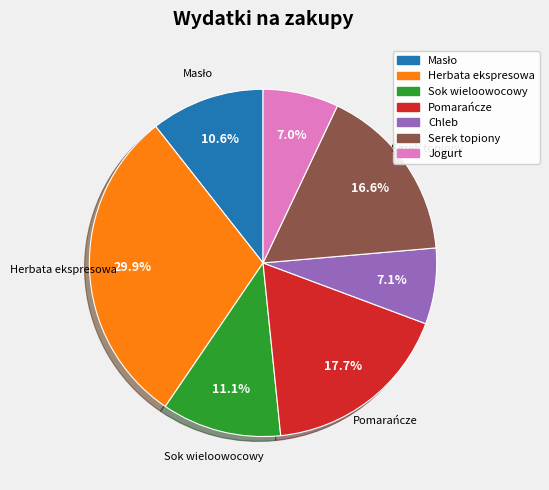

What is the total percentage of Herbata ekspresowa and Sok wieloowocowy?

41.0%